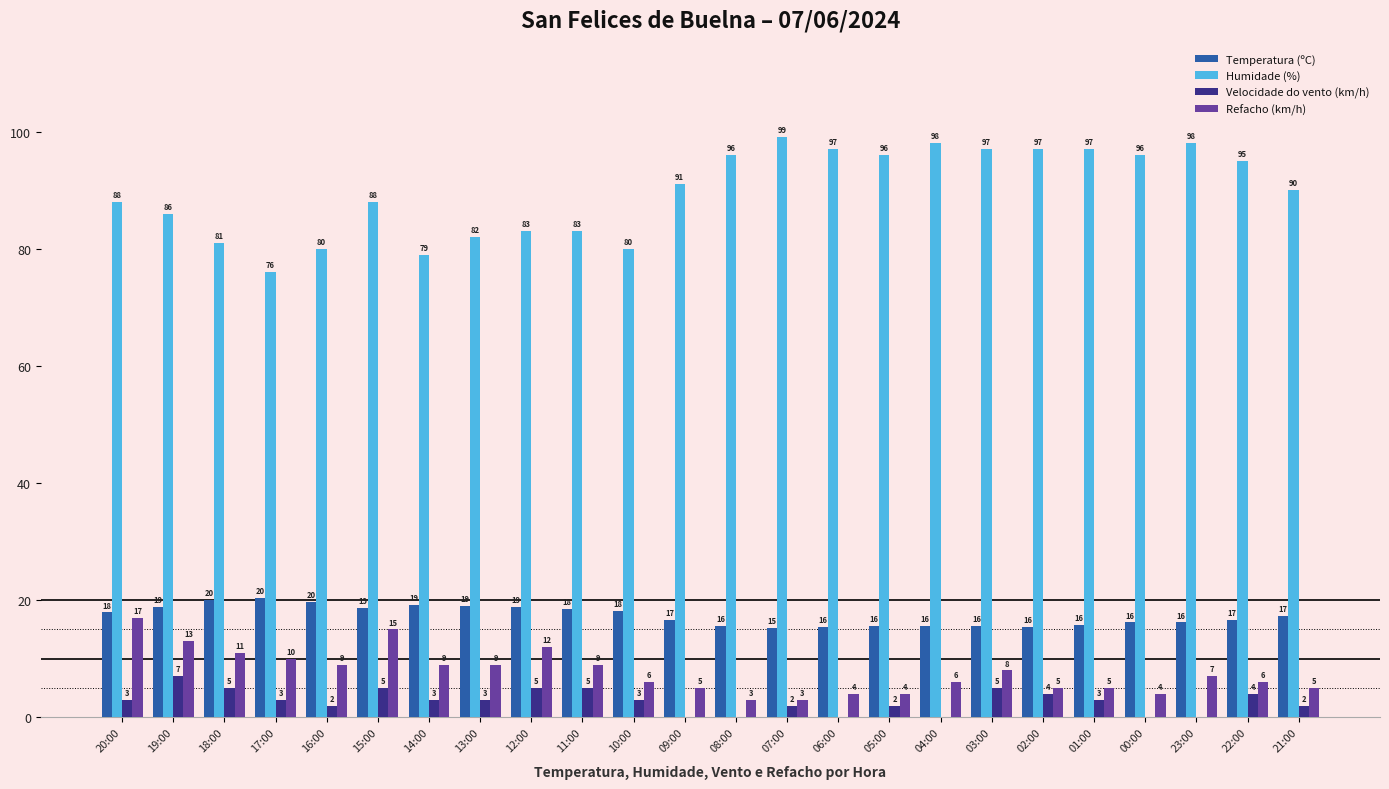

How many data points does each series have?

24